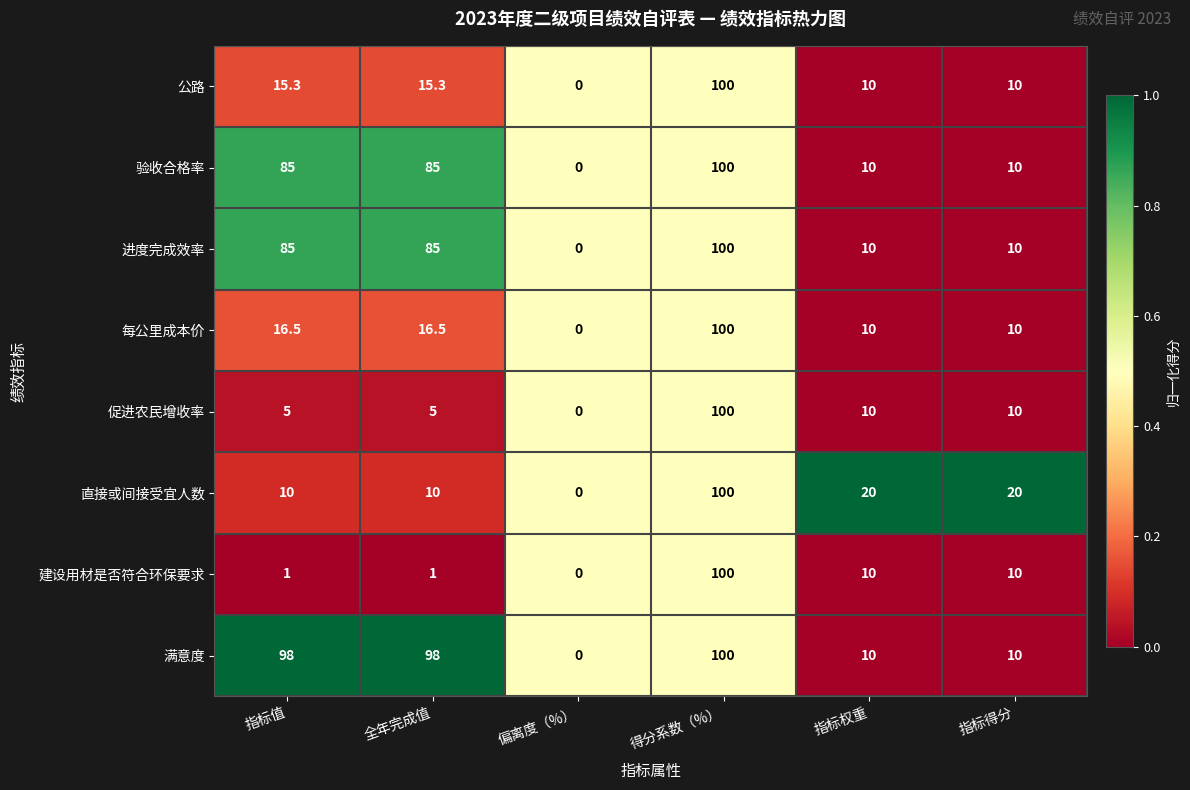

At which label does 每公里成本价 reach its peak?

得分系数（%）